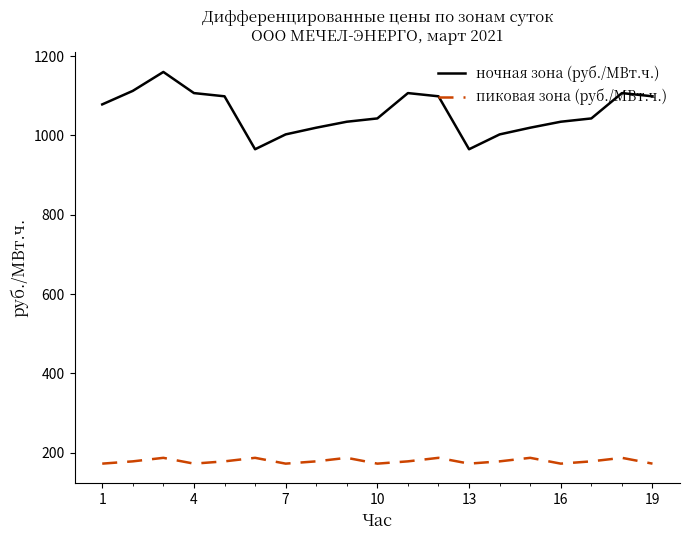

What is the maximum value for ночная зона (руб./МВт.ч.)?

1159.9